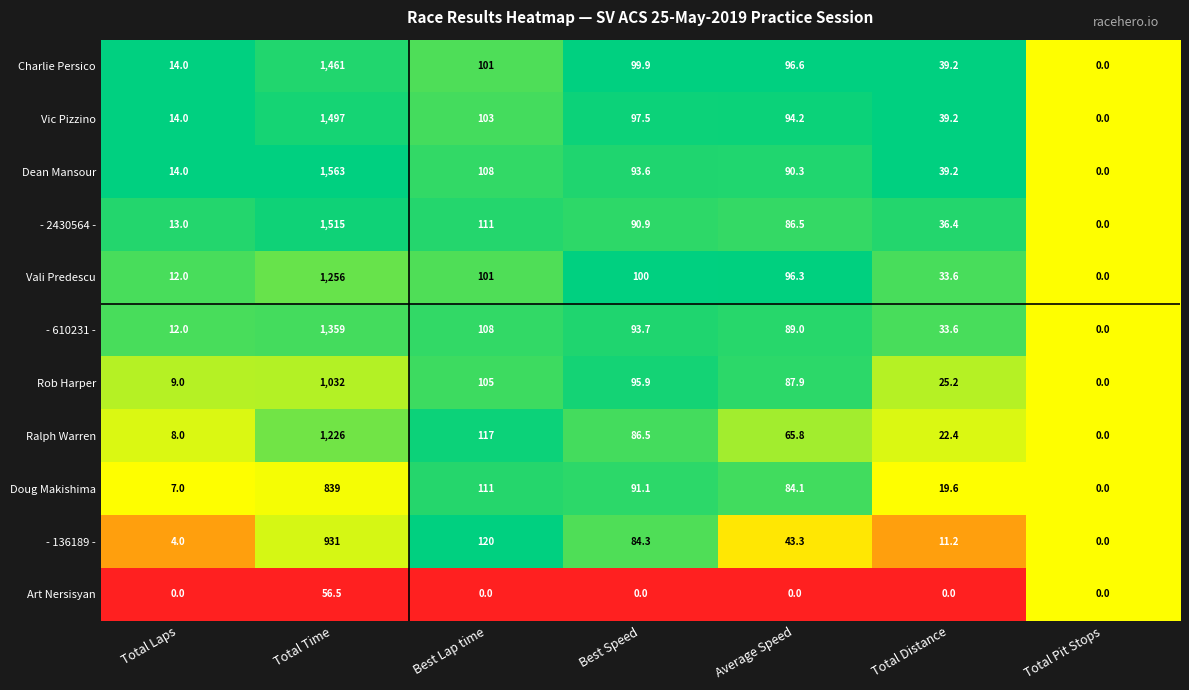

At Total Time, list the series in order from smallest to largest.

Art Nersisyan, Doug Makishima, - 136189 -, Rob Harper, Ralph Warren, Vali Predescu, - 610231 -, Charlie Persico, Vic Pizzino, - 2430564 -, Dean Mansour